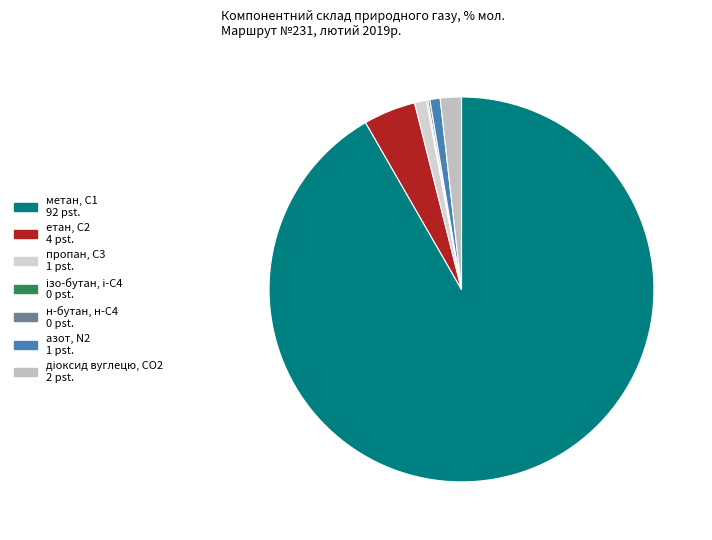

Is it true that н-бутан, н-С4 is 0% of the pie?

True